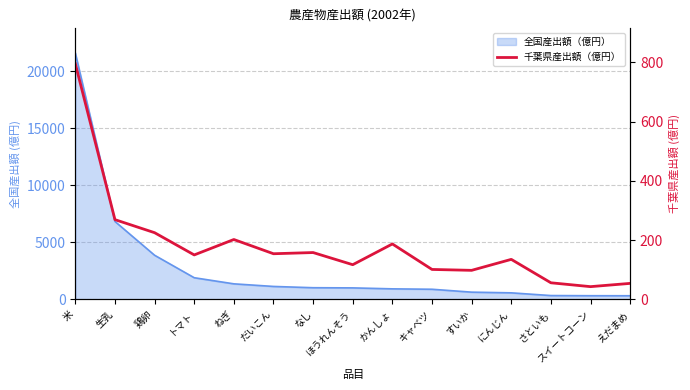

What is the label of the 7th point from the left?

なし